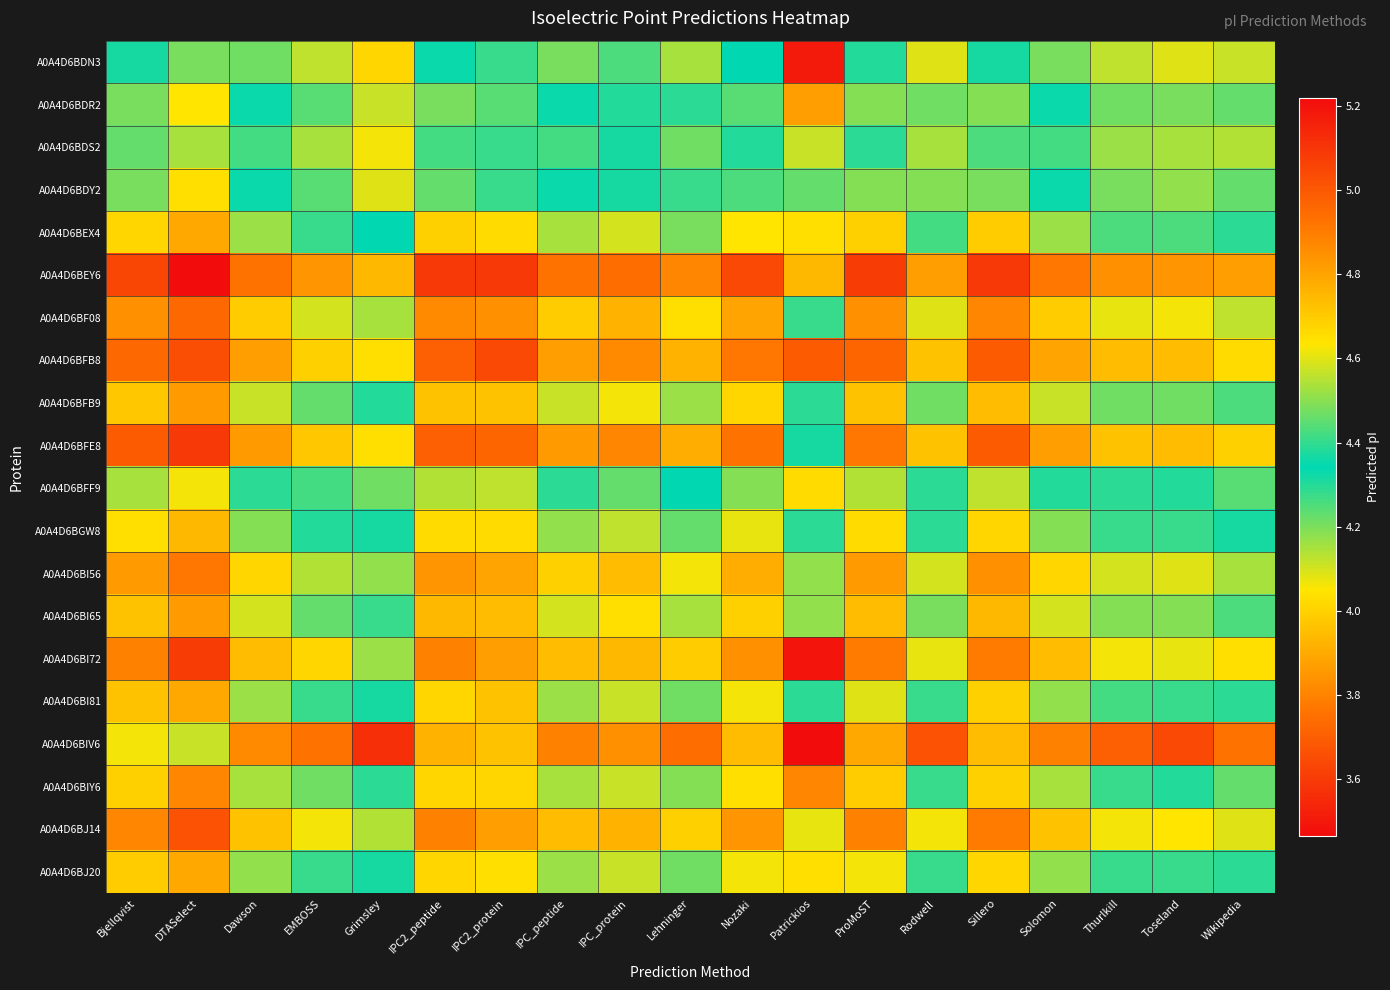

At how many categories does at least one series exceed 4?

19